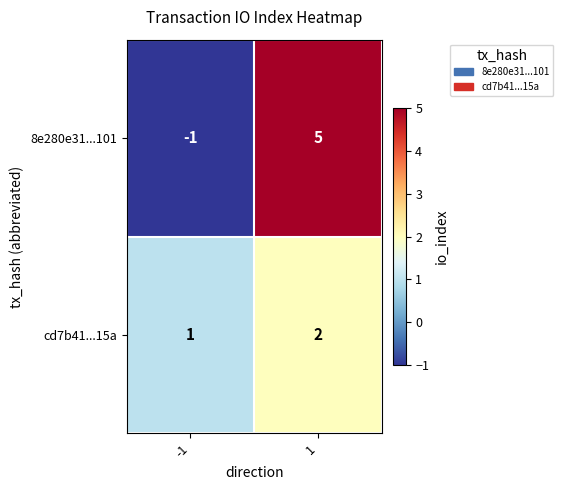

Count the number of data series in this chart.

2